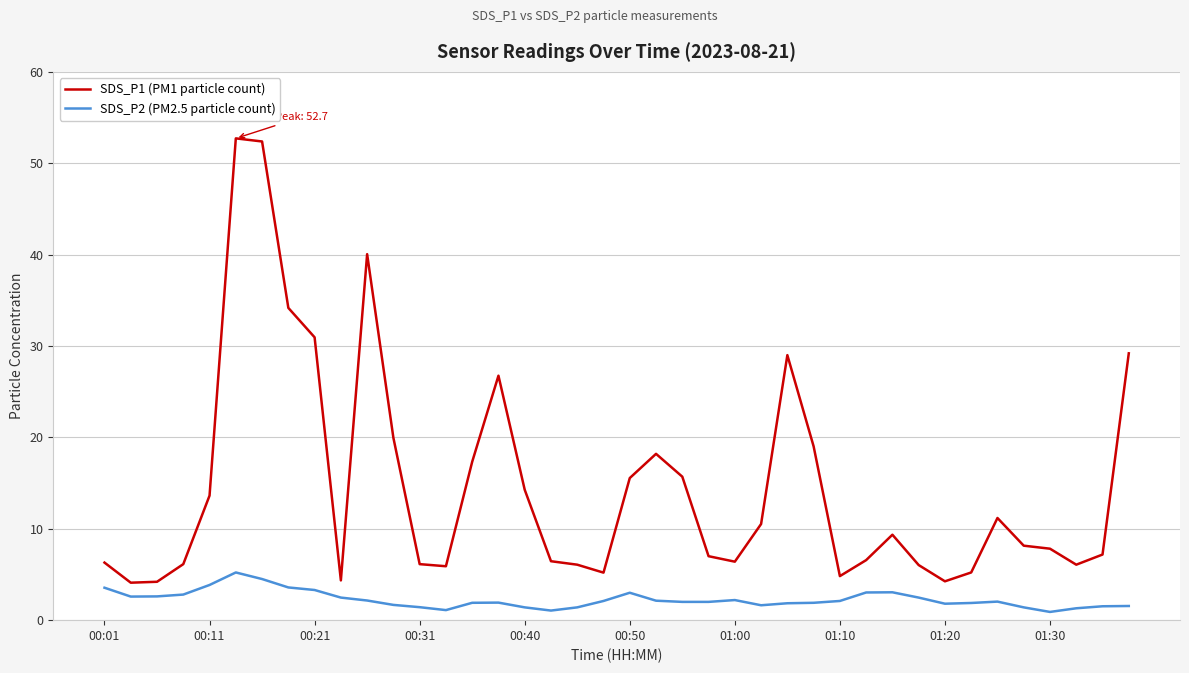

Which series has the widest spread of values?

SDS_P1 (PM1 particle count)